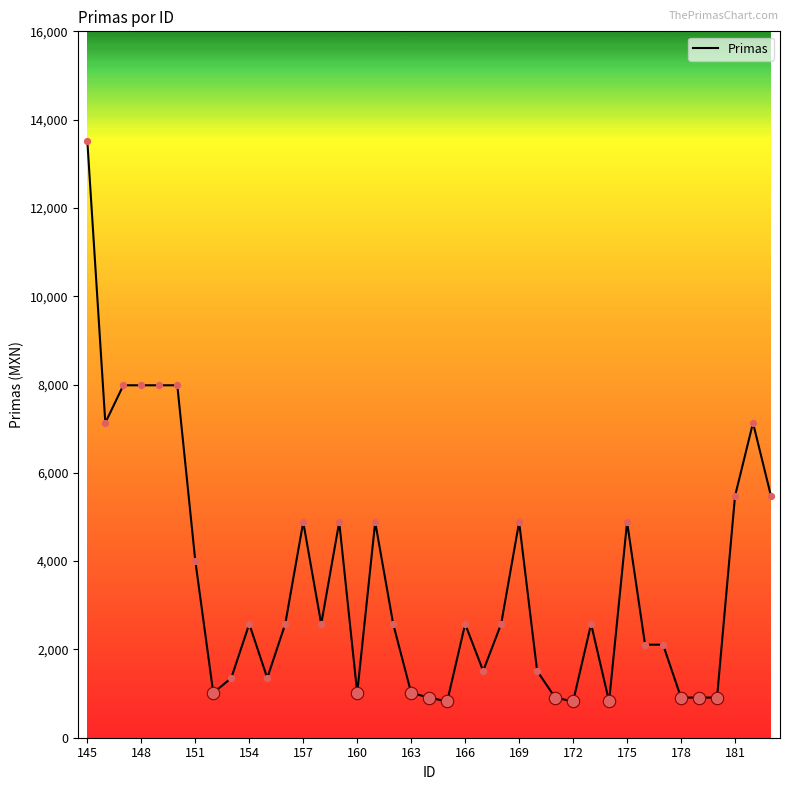

What is the maximum value shown in the chart?

13510.6